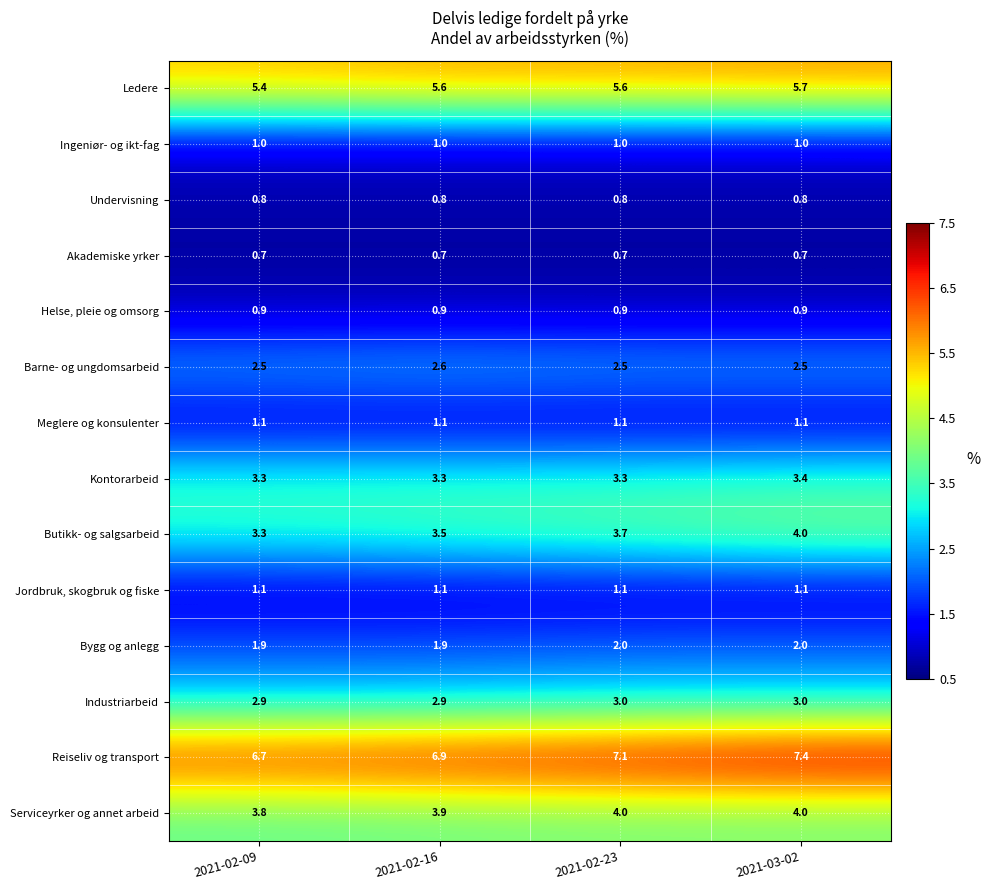

What is the minimum value for Helse, pleie og omsorg?

0.9